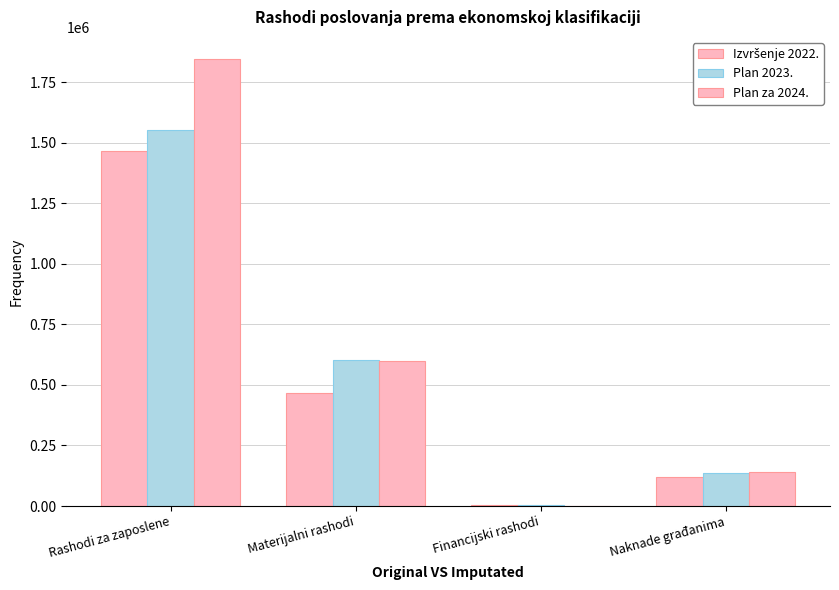

Rank the series by their average value, from highest to lowest.

Plan za 2024., Plan 2023., Izvršenje 2022.